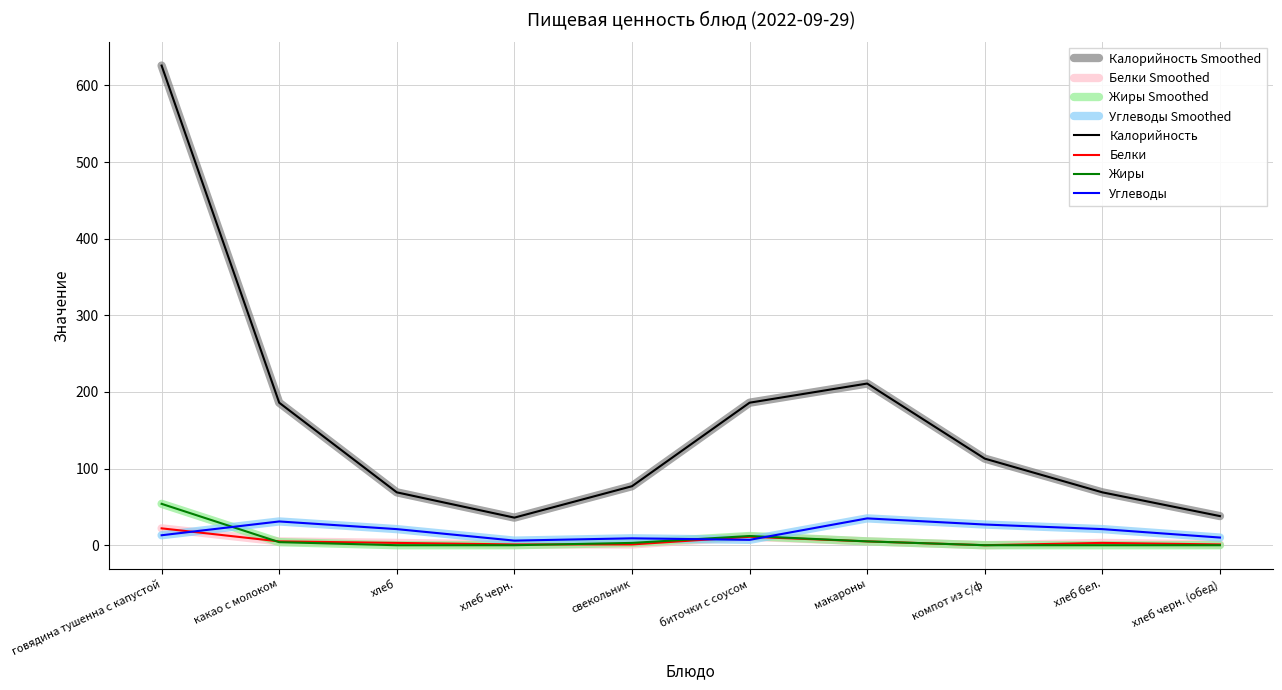

What is the label of the 9th point from the right?

какао с молоком